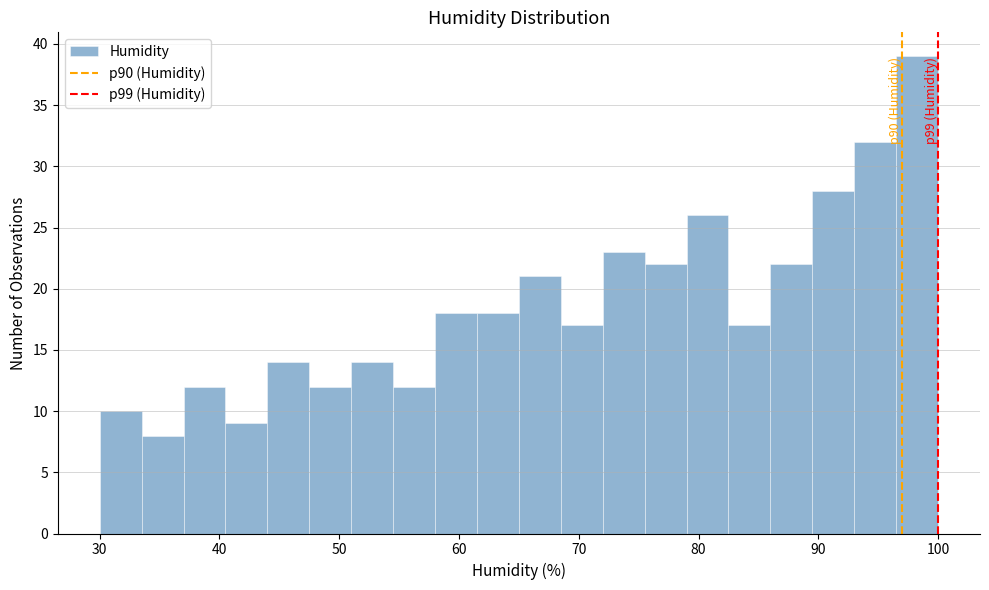

Read against the x-axis, roughly where is the centre of the tallest bar?

98